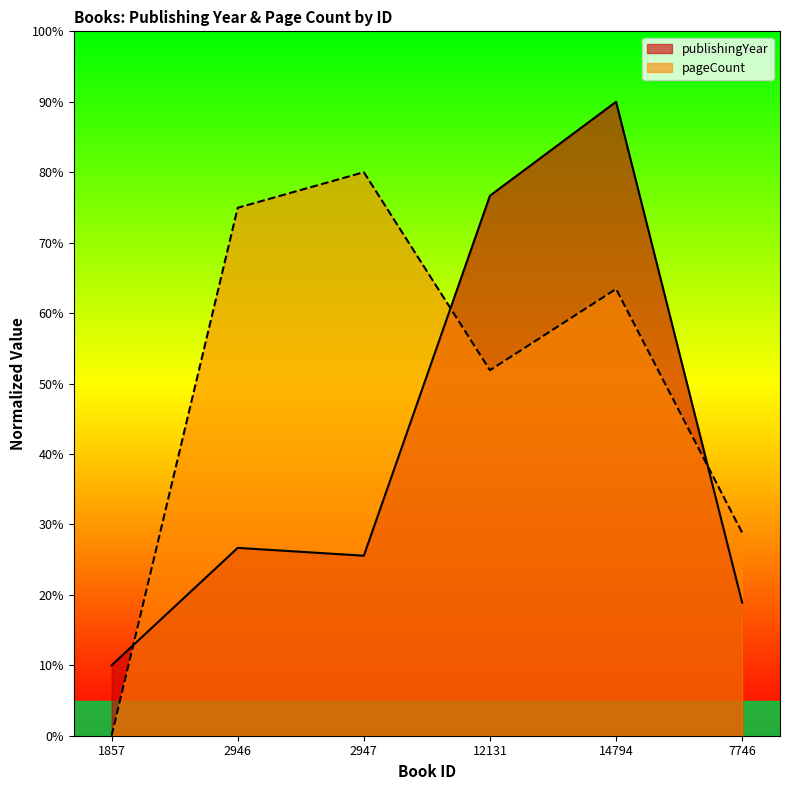

What is the total value across all series at 7746?

47.7